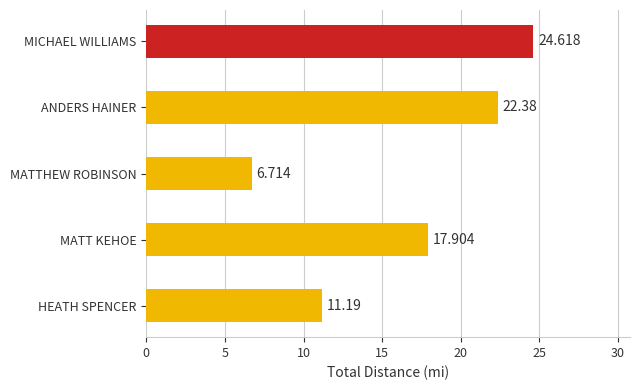

What is the sum of all values?

82.8